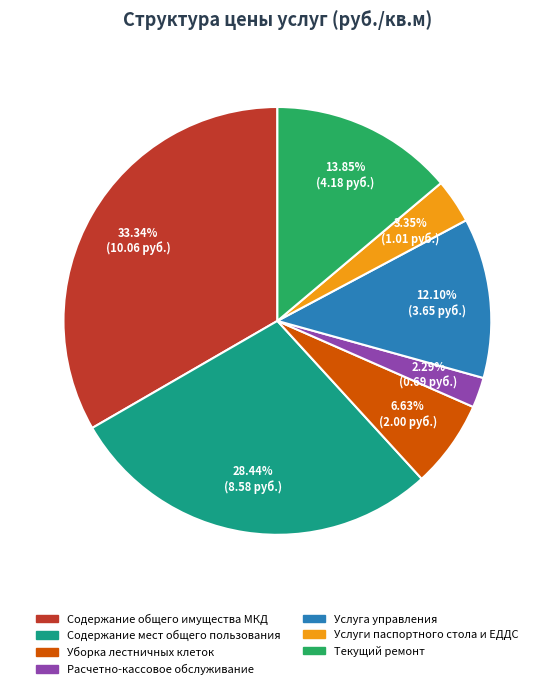

How many slices are in this pie chart?

7